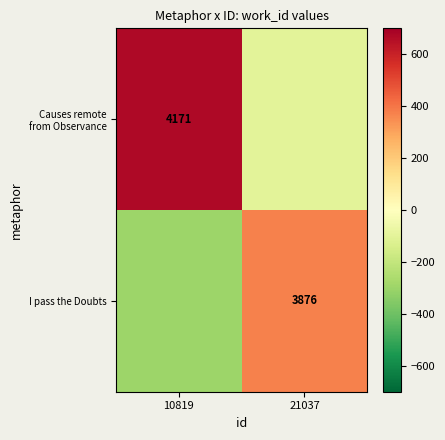

Is it true that I pass the Doubts equals 3876 at 21037?

True